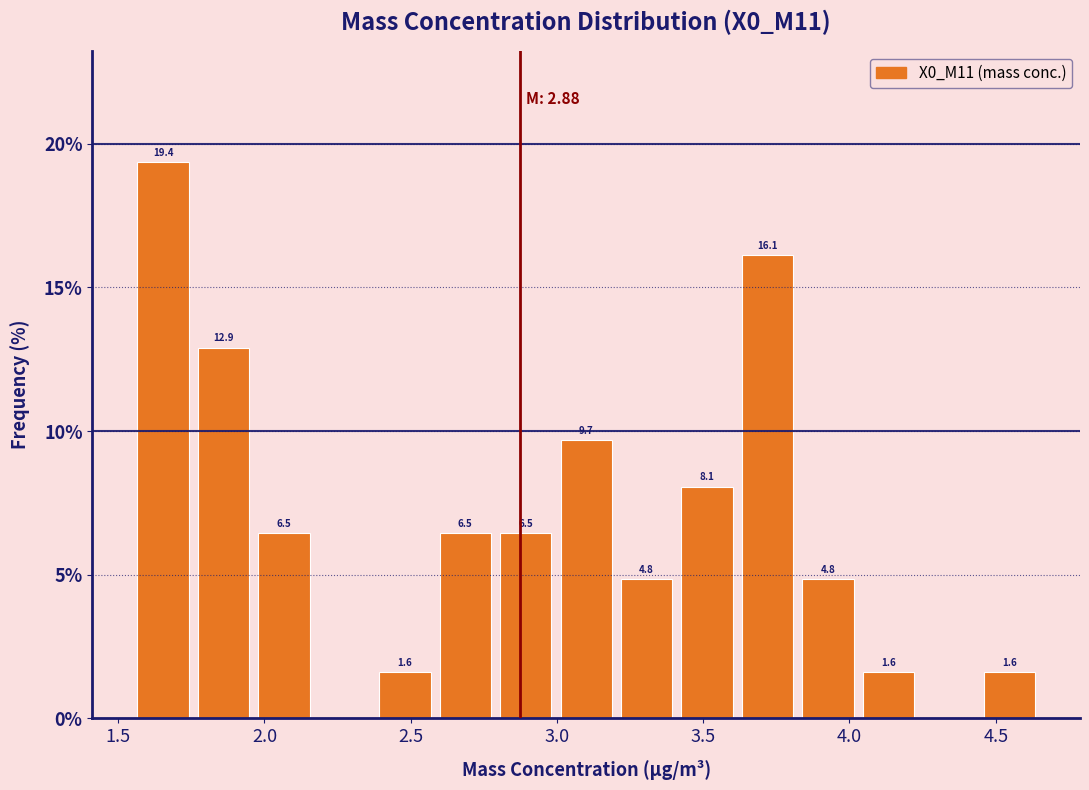

Which range on the x-axis has the tallest bar?

1.55 to 1.75